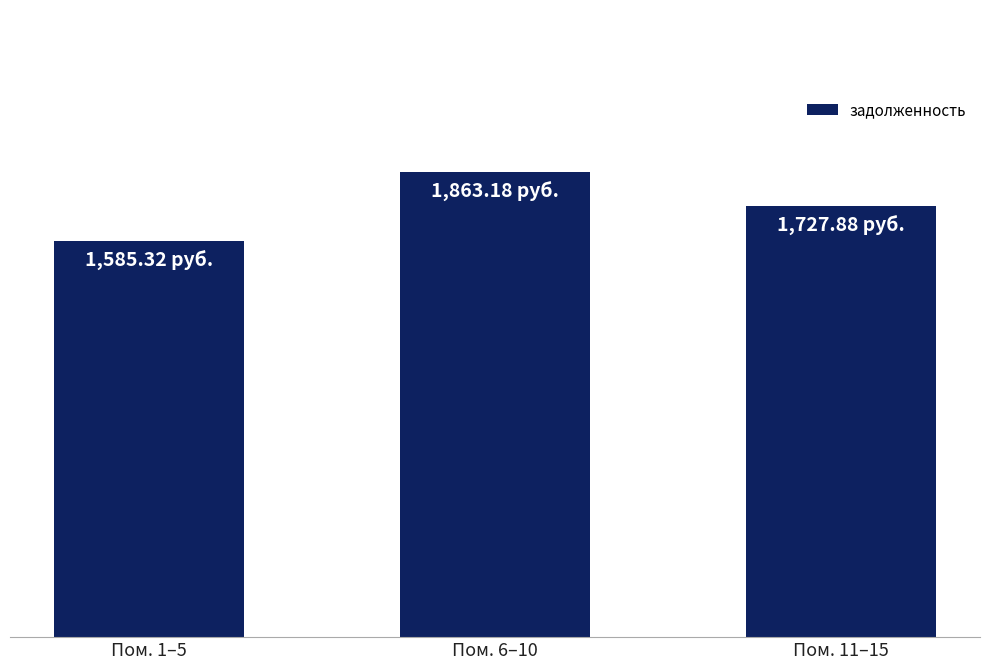

What is the change in value from Пом. 1–5 to Пом. 11–15?

+142.6